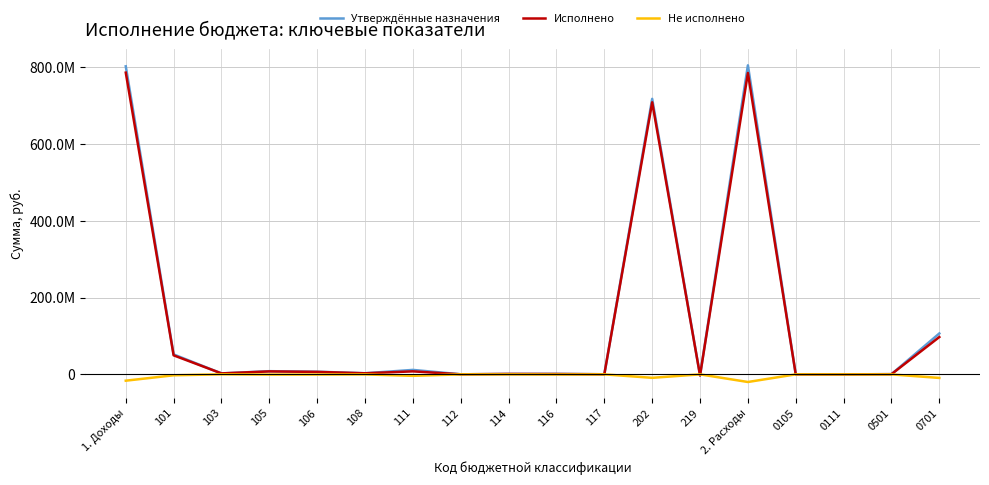

Does the chart have visible grid lines?

Yes